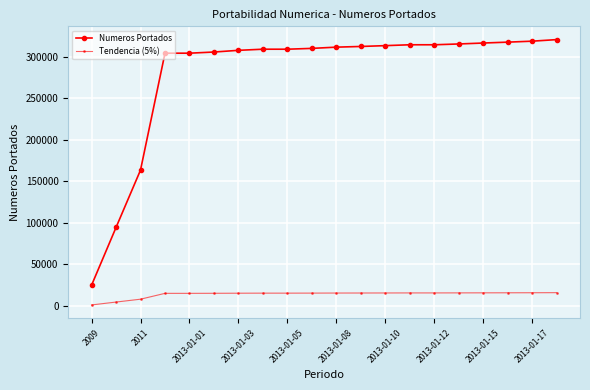

What is the value of the Numeros Portados point at the 12th from the left?

312668.0